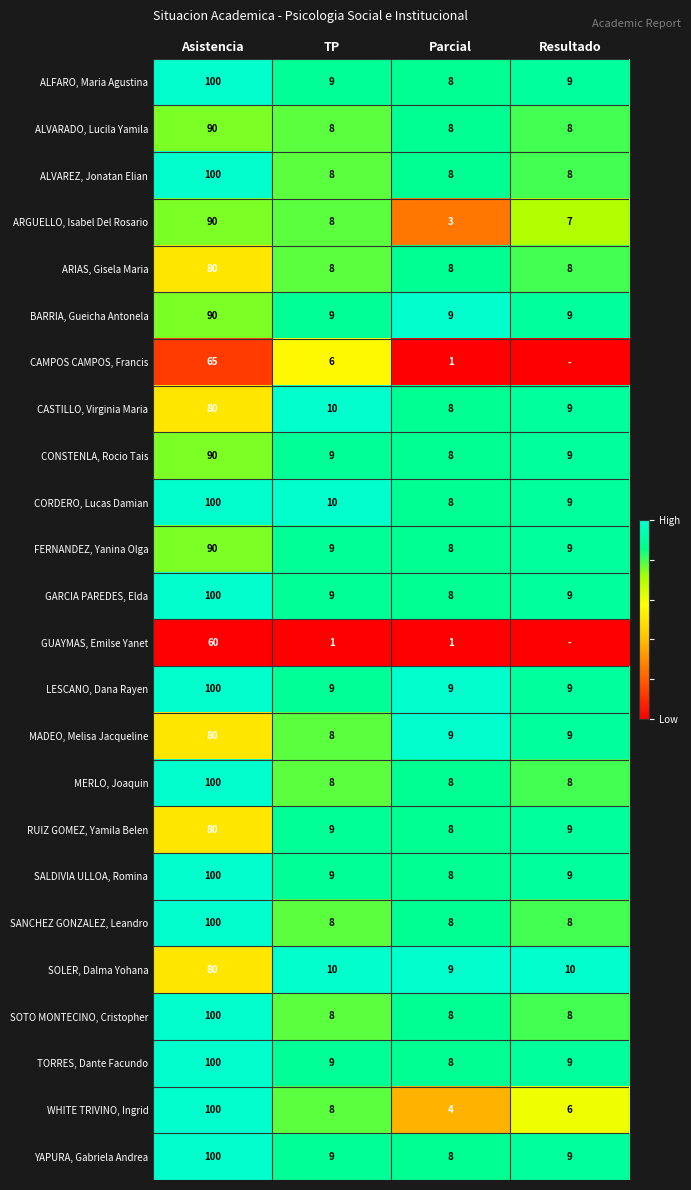

What is the sum of the RUIZ GOMEZ, Yamila Belen values at Resultado and TP?

18